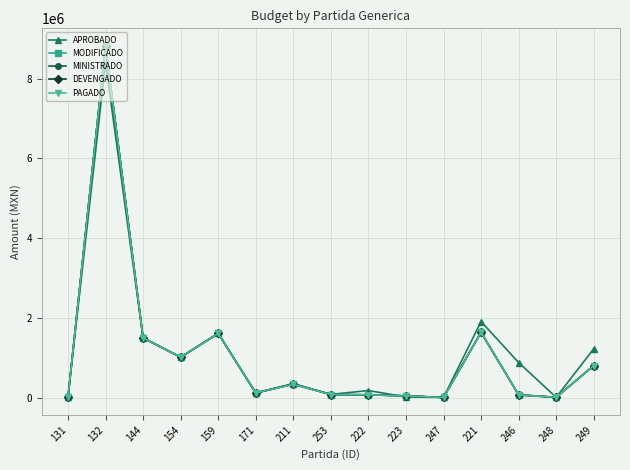

What is the difference between the highest and lowest values at 223?

26359.0